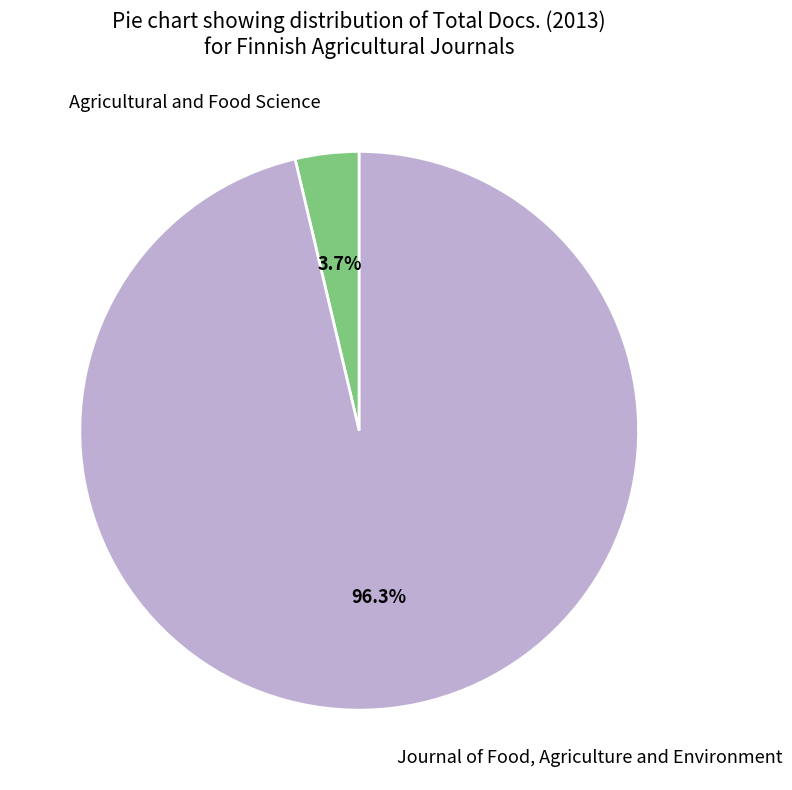

Is Agricultural and Food Science the majority of the pie?

No